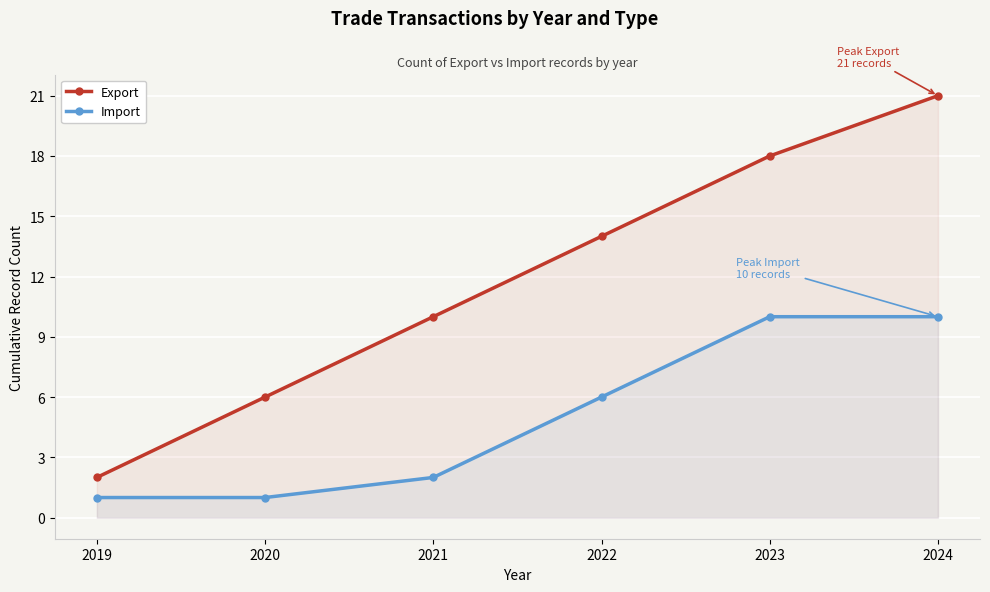

Is the value of Import at 2024 greater than the value of Export at 2021?

No